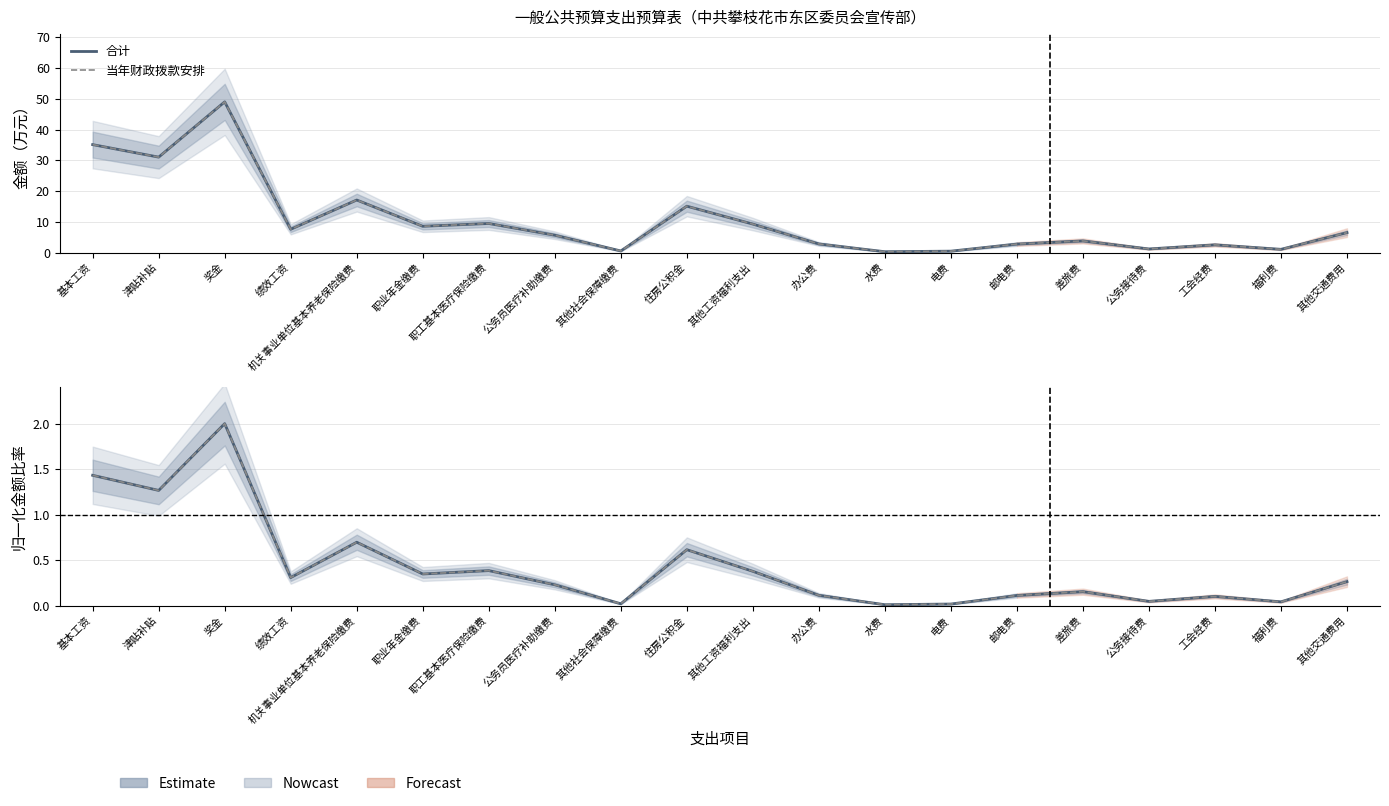

Where does the 合计 series first go above 6?

基本工资